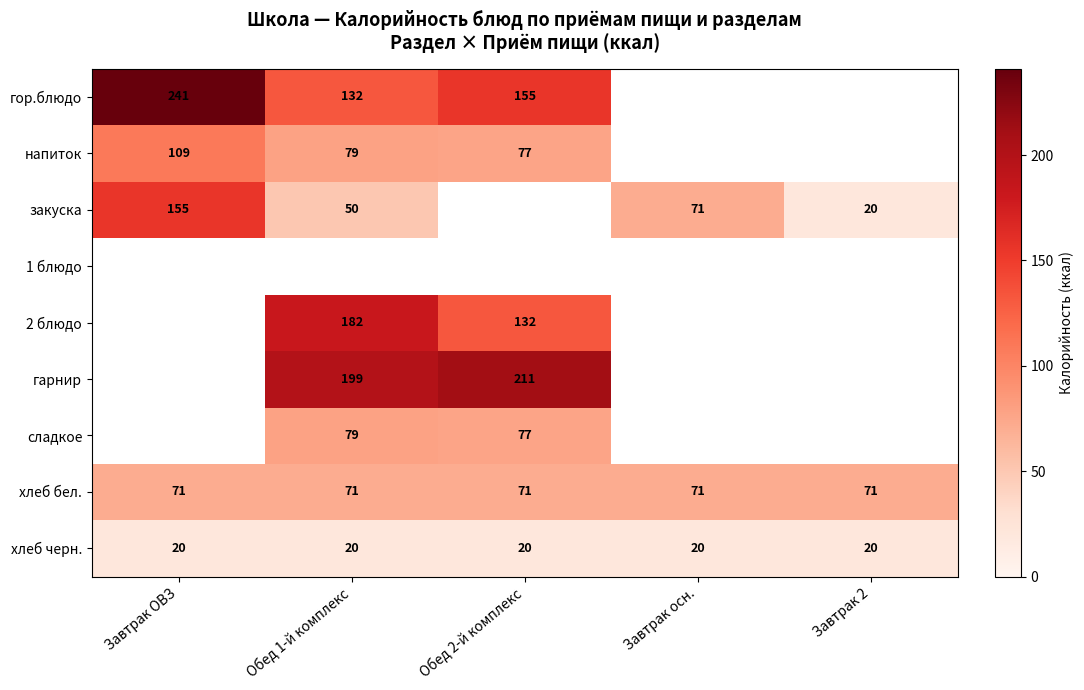

The value of хлеб черн. at Завтрак осн. is 34.8. True or false?

False